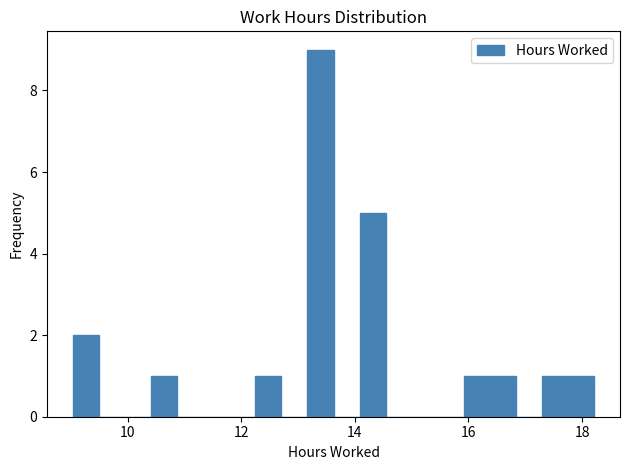

Around what value on the x-axis is the tallest bar? Give the approximate position of its centre, as read against the axis.

13.4